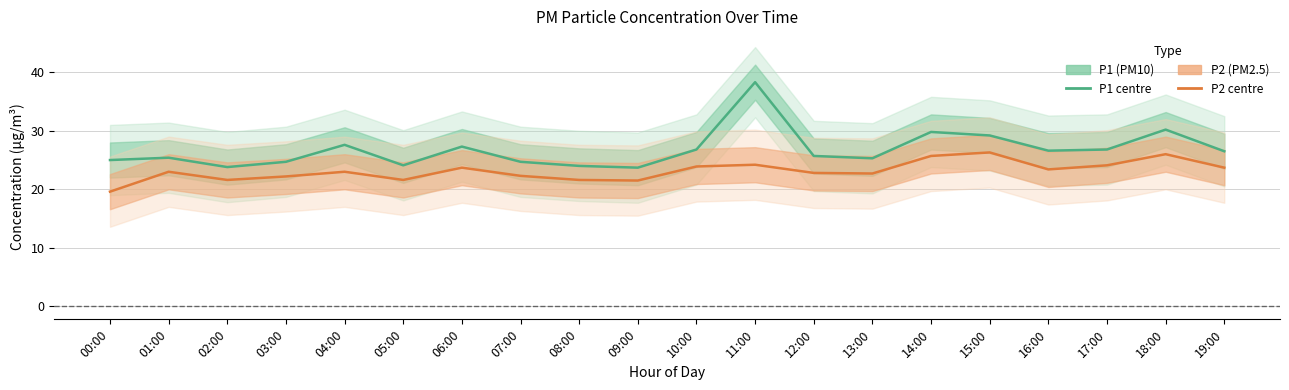

At which category is the sum across all series the highest?

11:00